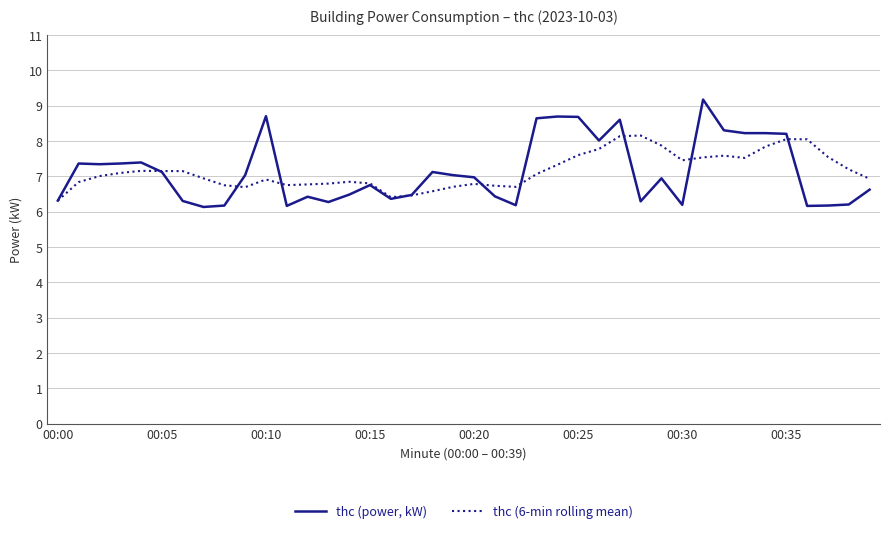

Rank the series by their average value, from lowest to highest.

thc (power, kW), thc (6-min rolling mean)